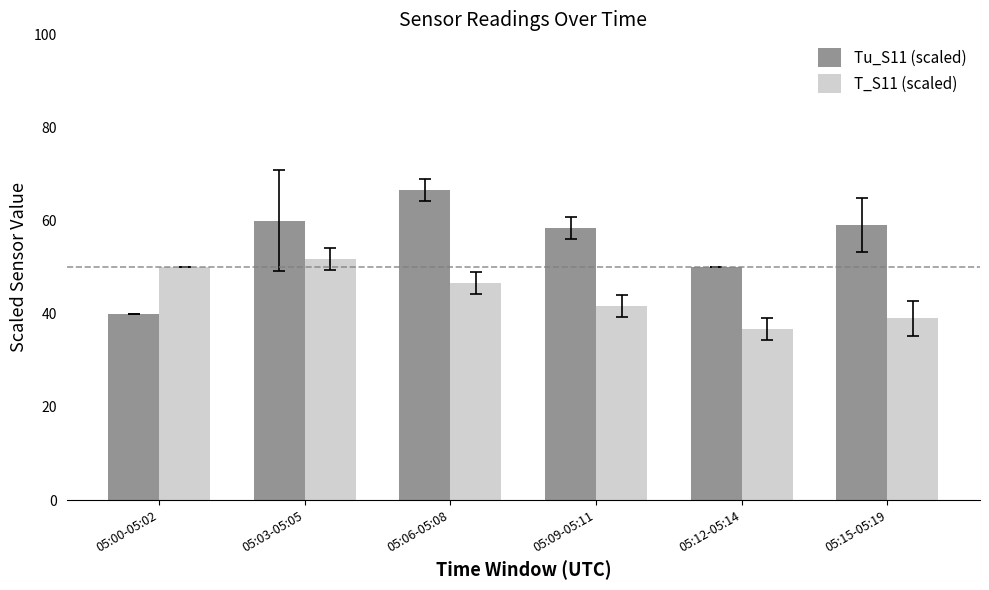

Read the Tu_S11 (scaled) value at 05:12-05:14.

50.0